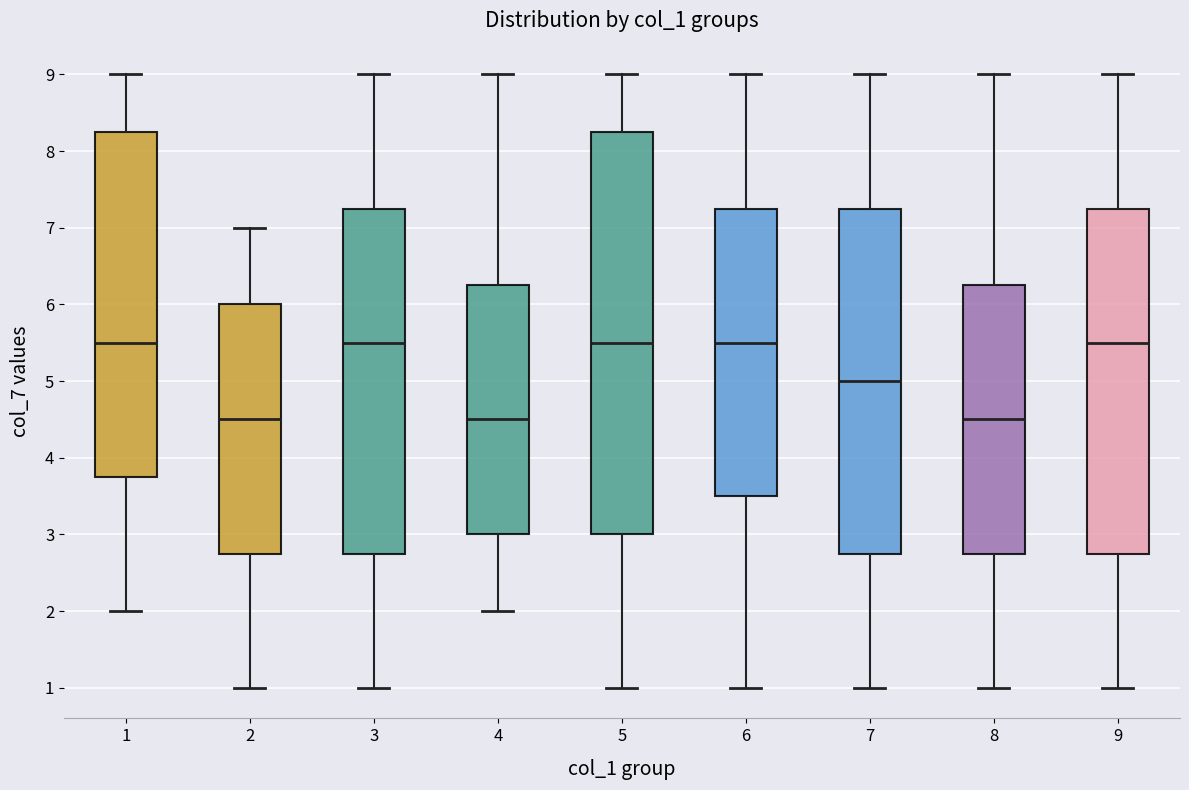

Comparing the boxes themselves (not the whiskers), which one is the tallest?

5